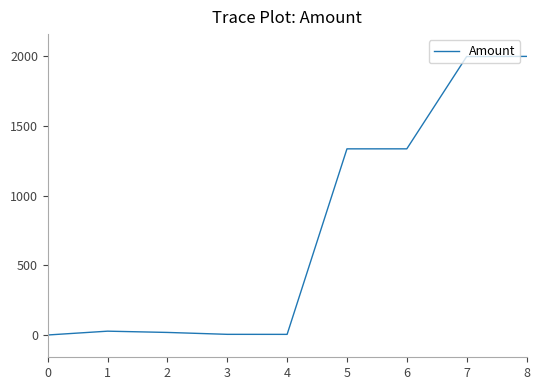

Count the number of values greater than 27.

5